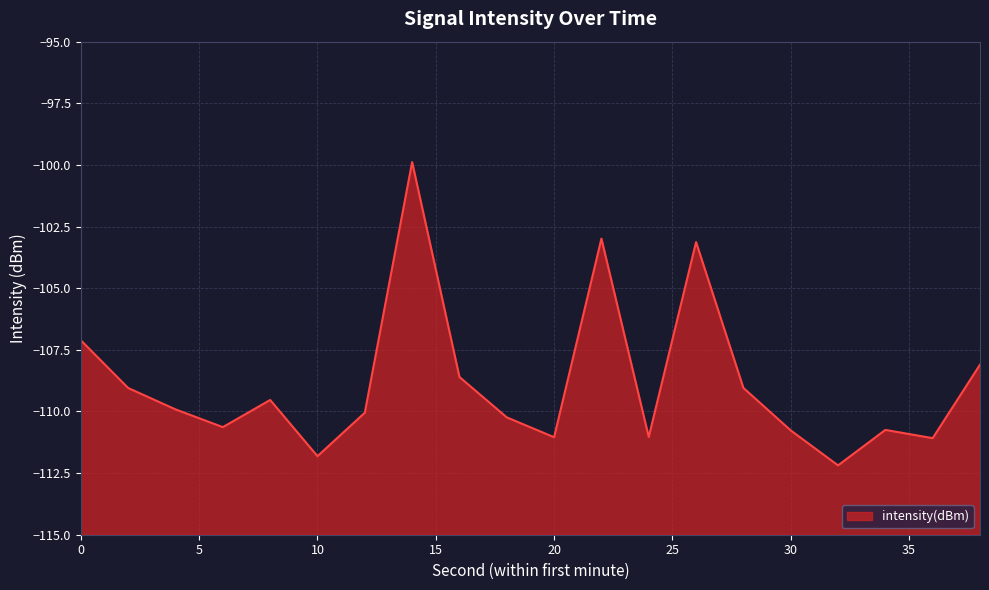

Rank the categories by value from highest to lowest.

14, 22, 26, 0, 38, 16, 28, 2, 8, 4, 12, 18, 6, 34, 30, 24, 20, 36, 10, 32